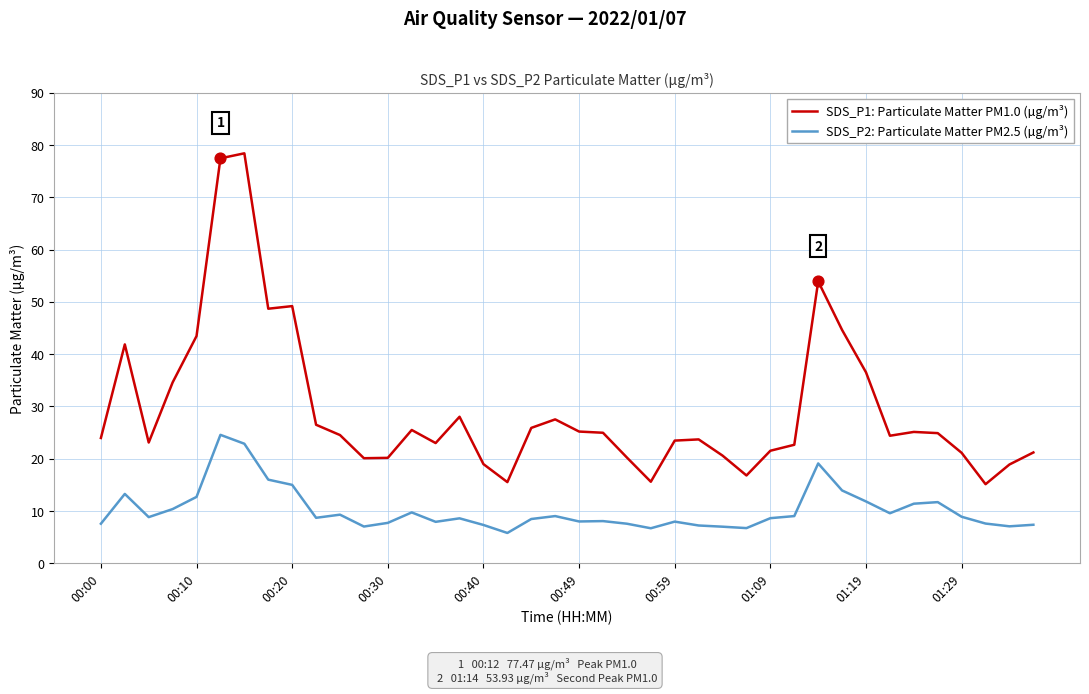

Which series has the largest total across all categories?

SDS_P1: Particulate Matter PM1.0 (µg/m³)